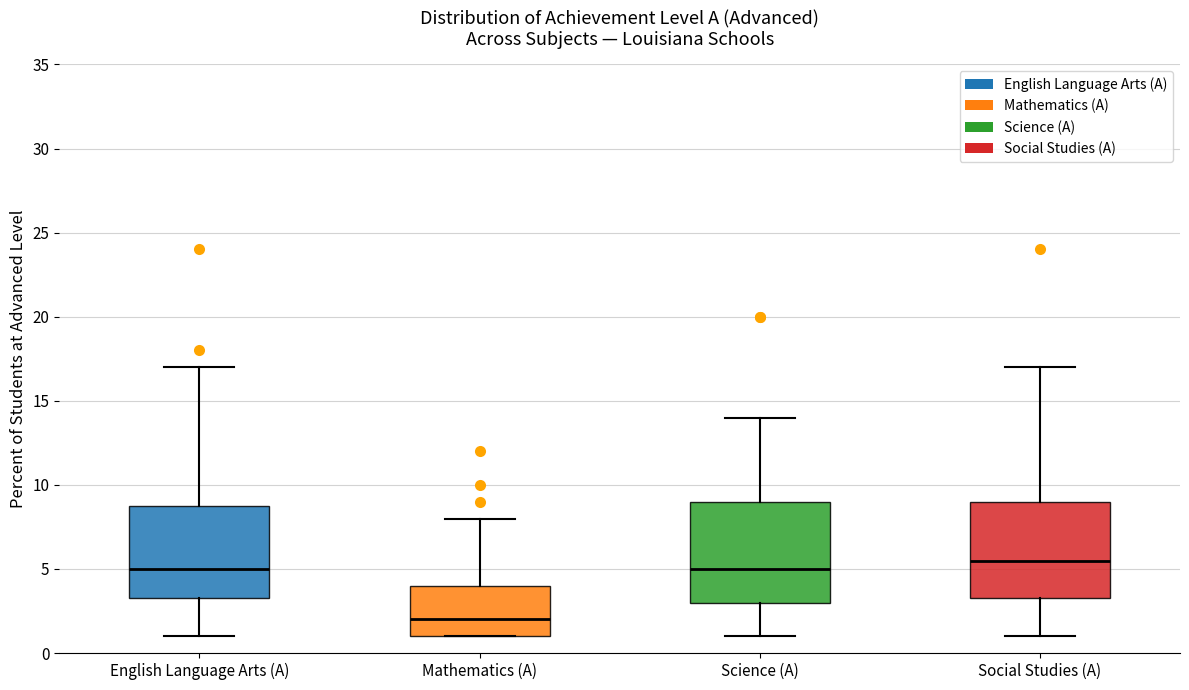

Reading left to right, read every box against the y-axis: the position of its median line, the range the box covers, and the ends of its whiskers. The values are not printed on the chart, so give them approximately, as read against the axis.

English Language Arts (A): median 5.0, box 3.5 to 9.0, whiskers 1.0 to 17.0
Mathematics (A): median 2.0, box 1.0 to 4.0, whiskers 1.0 to 8.0
Science (A): median 5.0, box 3.0 to 9.0, whiskers 1.0 to 14.0
Social Studies (A): median 5.5, box 3.5 to 9.0, whiskers 1.0 to 17.0